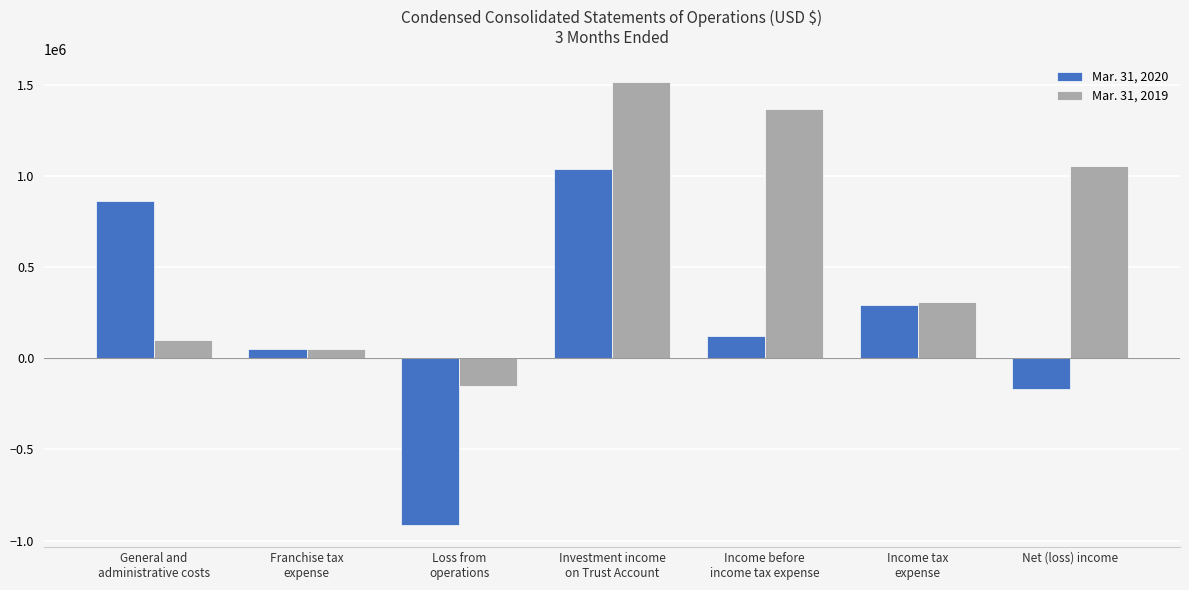

What is the spread (max minus min) of values at Loss from
operations?

762084